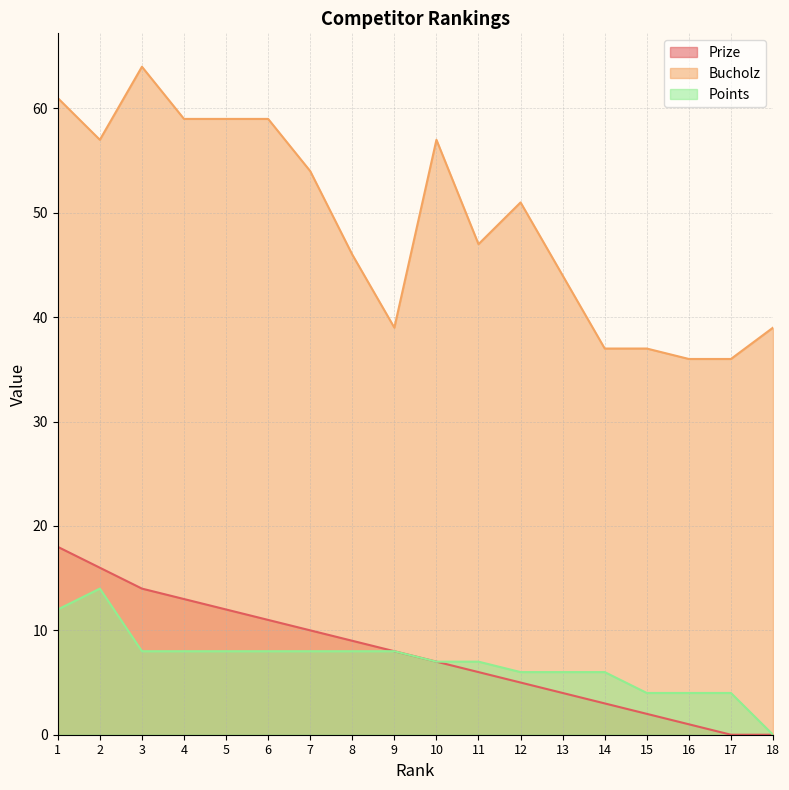

What is the difference between the Points values at 2 and 14?

8